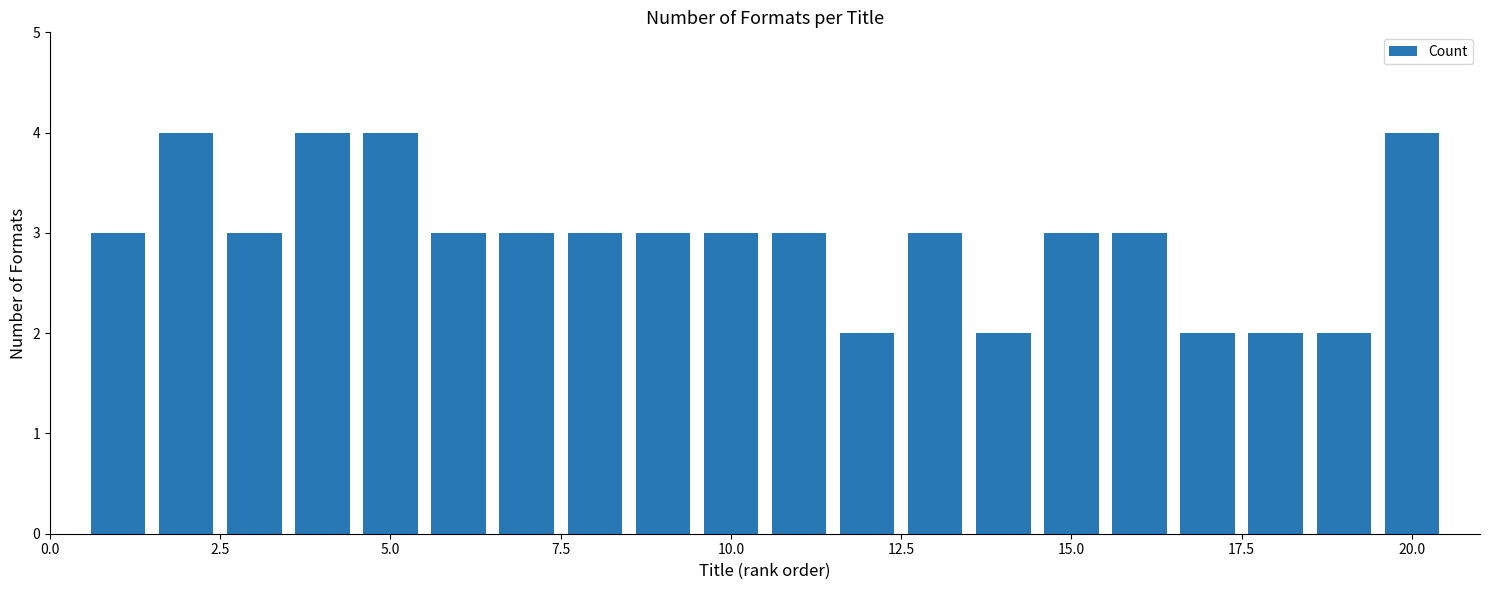

Reading left to right, what are all the values shown in this chart?

3	4	3	4	4	3	3	3	3	3	3	2	3	2	3	3	2	2	2	4